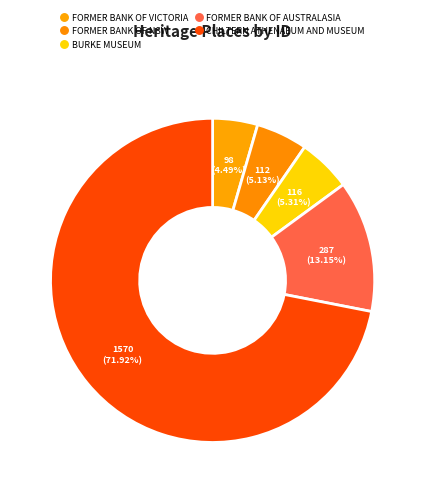

Which has a higher value, FORMER BANK OF AUSTRALASIA or FORMER BANK OF VICTORIA?

FORMER BANK OF AUSTRALASIA